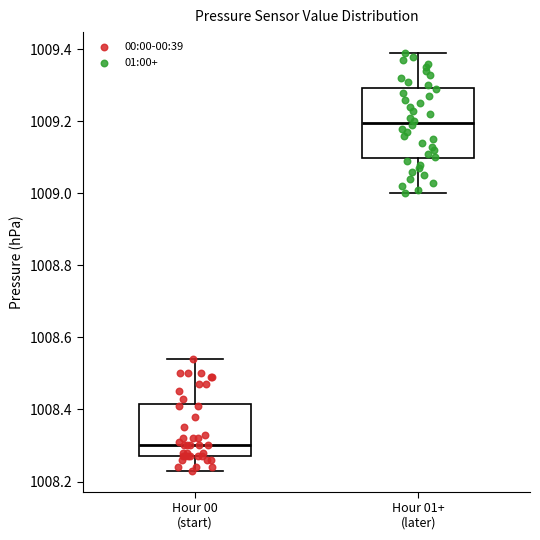

Which box's median line is the lowest?

Hour 00 (start)